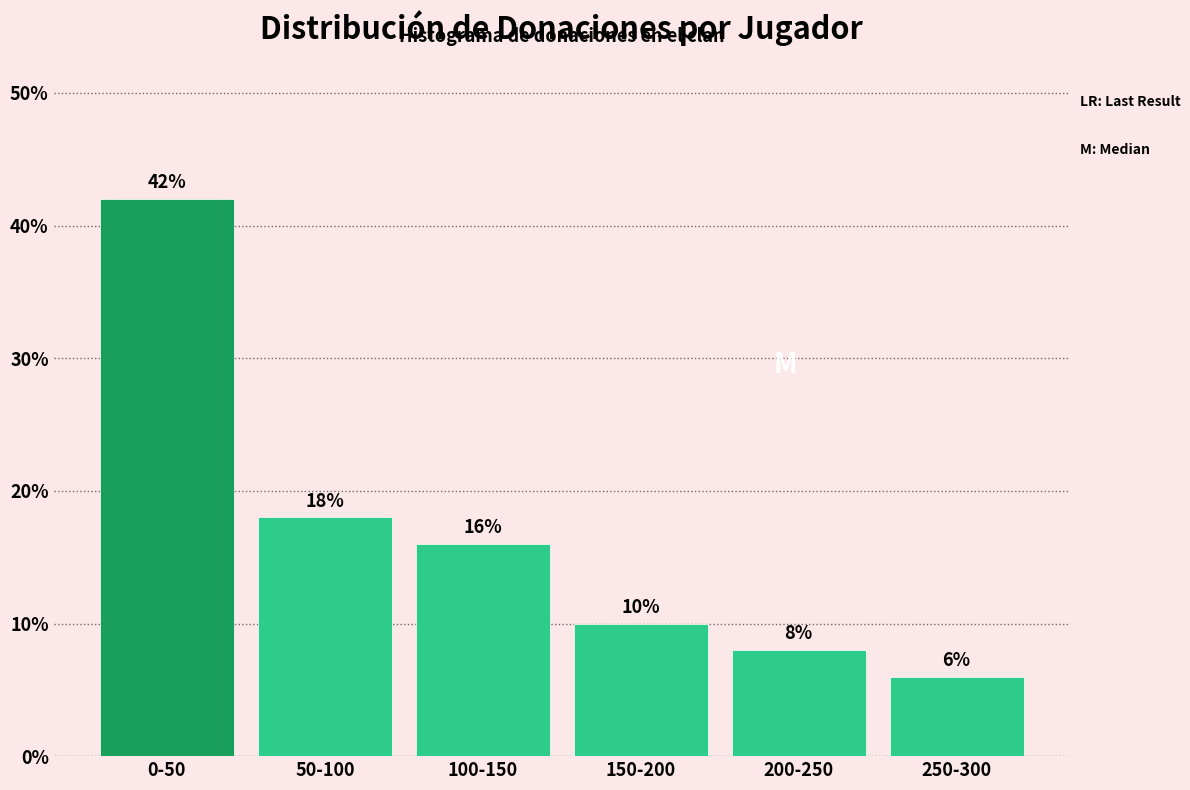

Reading left to right, transcribe all the data shown in this chart.

42	18	16	10	8	6